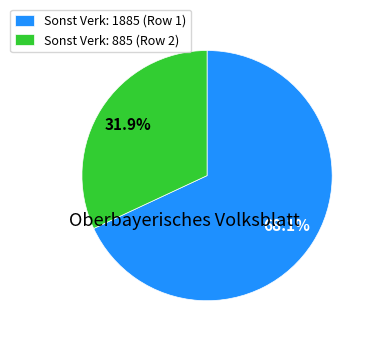

To the nearest percent, what is the average slice percentage?

50%